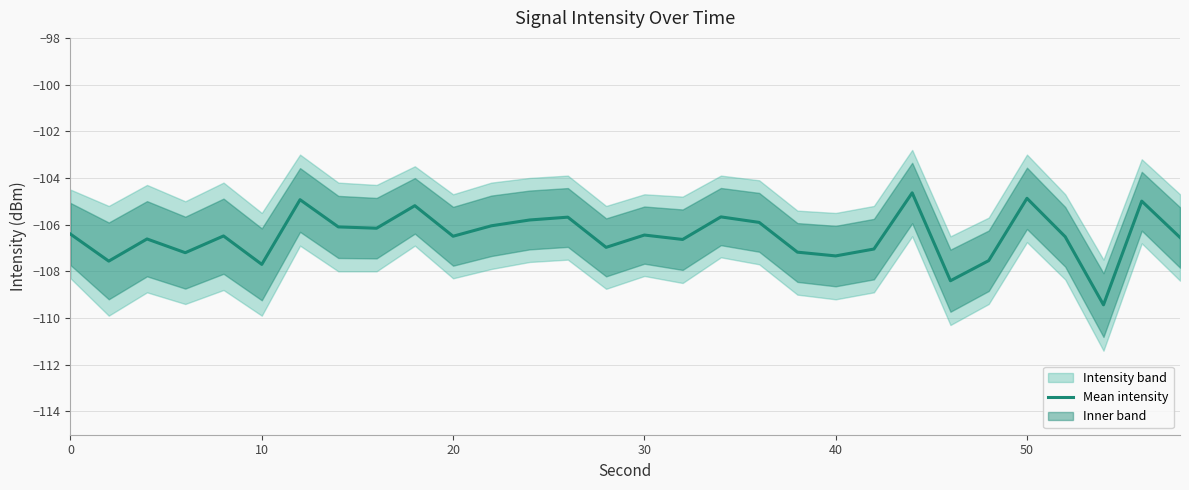

How many points are lower than both their immediate neighbors (excluding endpoints)?

10